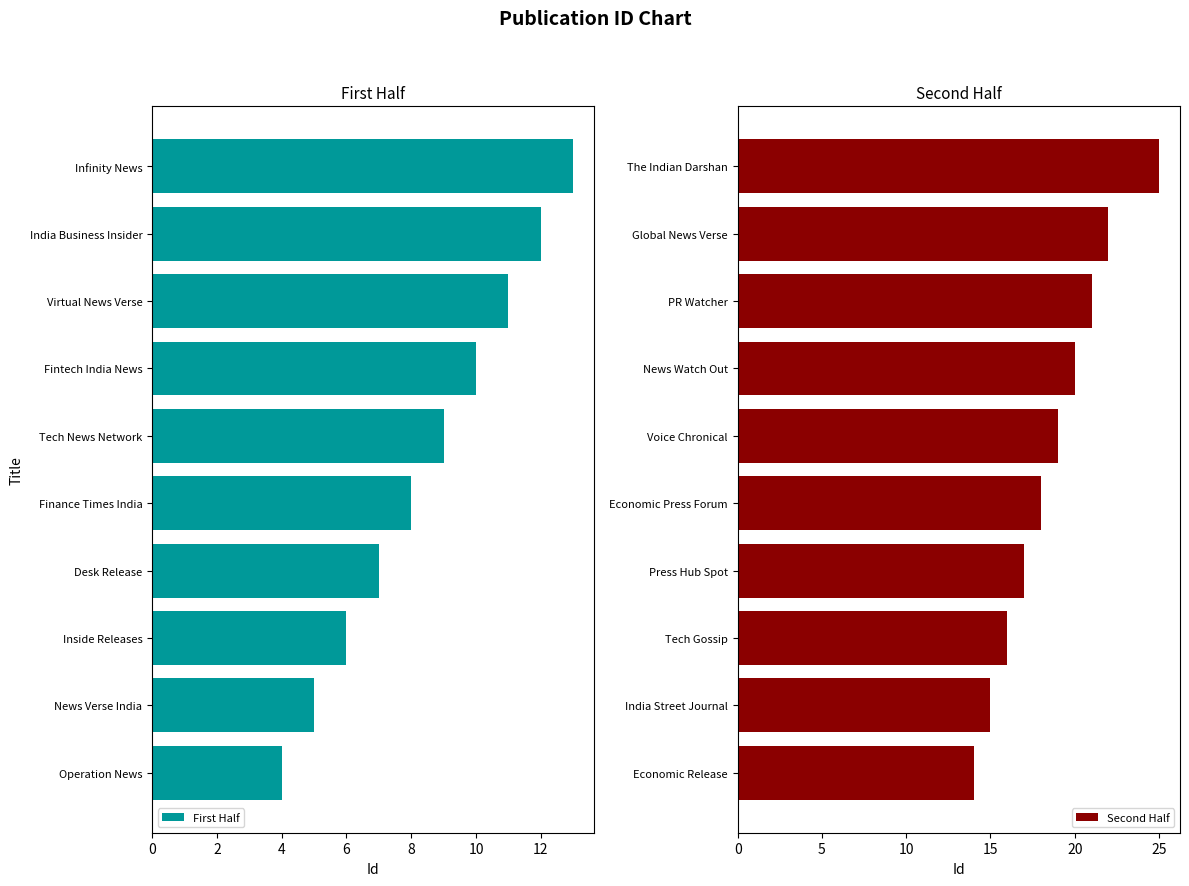

What is the difference between the Second Half values at Press Hub Spot and Voice Chronical?

2